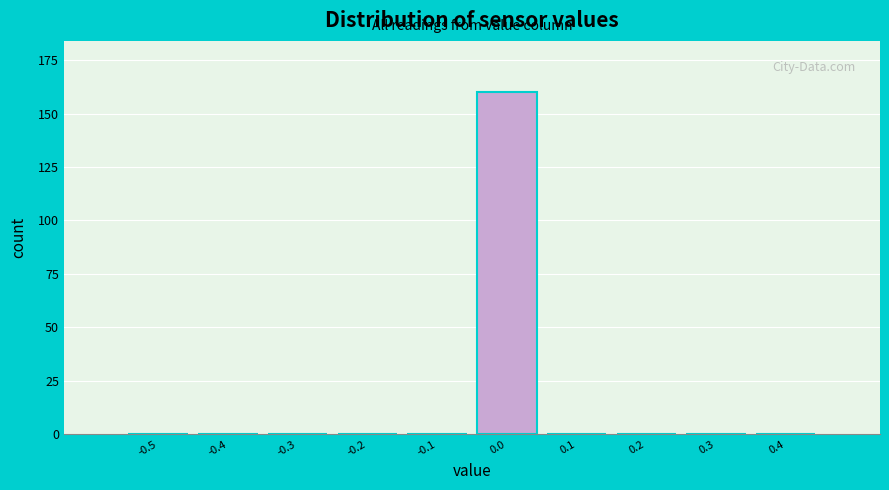

Reading left to right, list all the values displayed in this chart.

-0.5=0	-0.4=0	-0.3=0	-0.2=0	-0.1=0	0.0=160	0.1=0	0.2=0	0.3=0	0.4=0